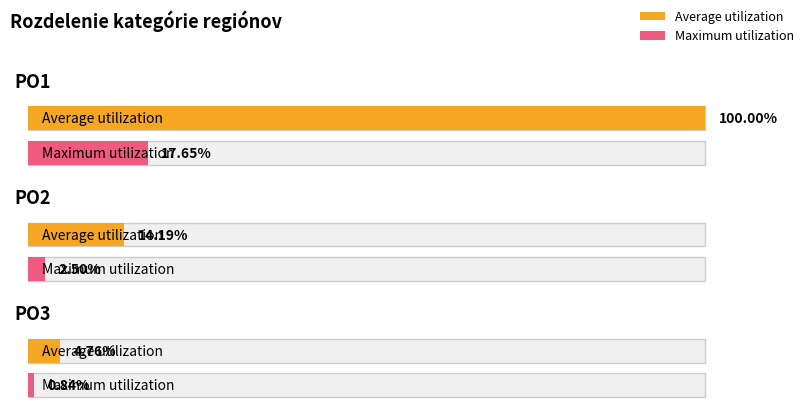

Is it true that Average utilization equals 226149508 at PO1?

True